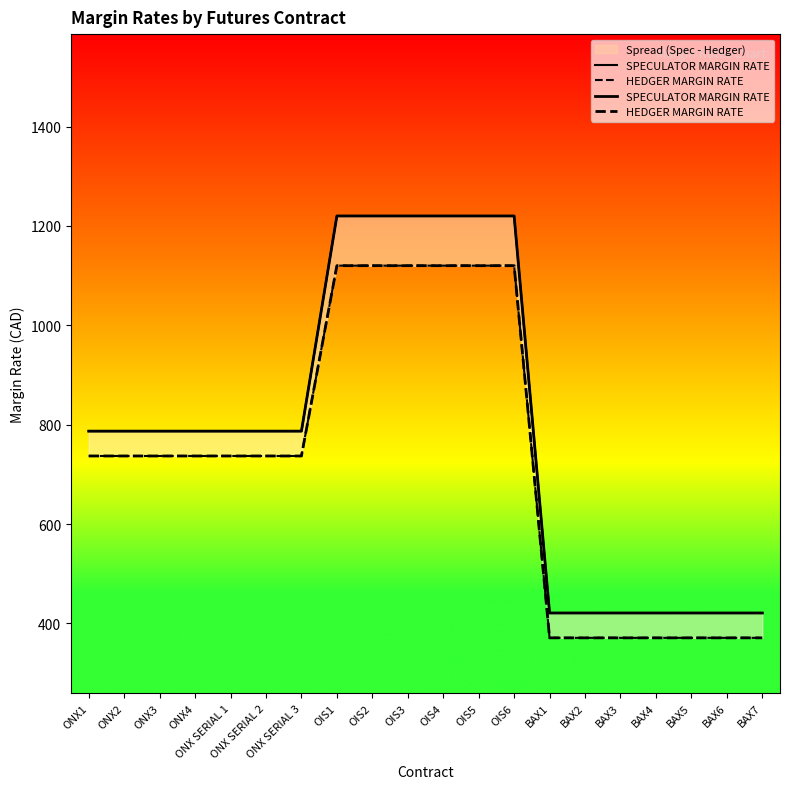

Reading left to right, extract all data points from this chart.

SPECULATOR MARGIN RATE: ONX1=787	ONX2=787	ONX3=787	ONX4=787	ONX SERIAL 1=787	ONX SERIAL 2=787	ONX SERIAL 3=787	OIS1=1220	OIS2=1220	OIS3=1220	OIS4=1220	OIS5=1220	OIS6=1220	BAX1=421	BAX2=421	BAX3=421	BAX4=421	BAX5=421	BAX6=421	BAX7=421
HEDGER MARGIN RATE: ONX1=737	ONX2=737	ONX3=737	ONX4=737	ONX SERIAL 1=737	ONX SERIAL 2=737	ONX SERIAL 3=737	OIS1=1120	OIS2=1120	OIS3=1120	OIS4=1120	OIS5=1120	OIS6=1120	BAX1=371	BAX2=371	BAX3=371	BAX4=371	BAX5=371	BAX6=371	BAX7=371